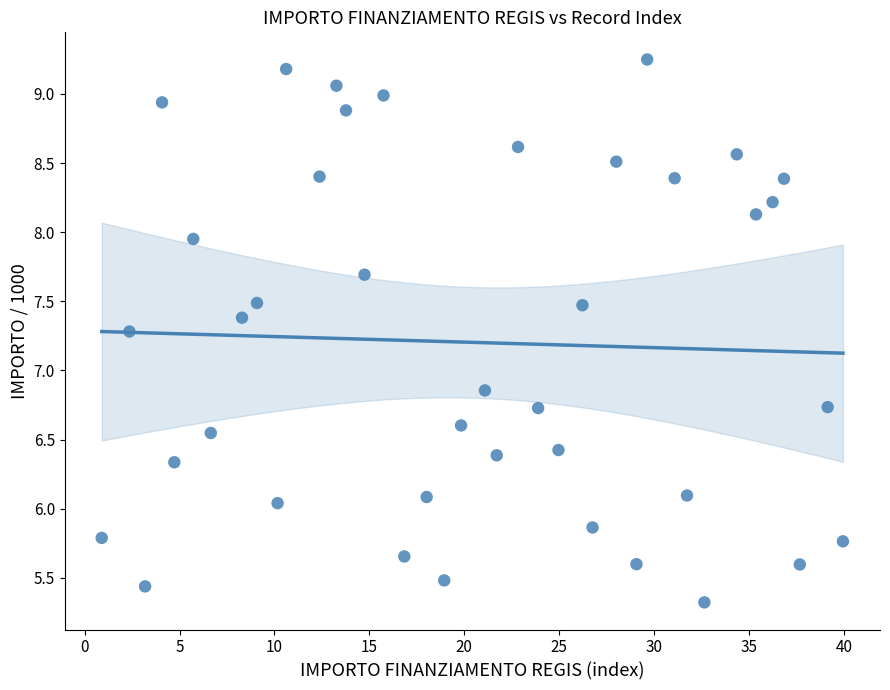

What is the range of X values (max minus min)?

39.1